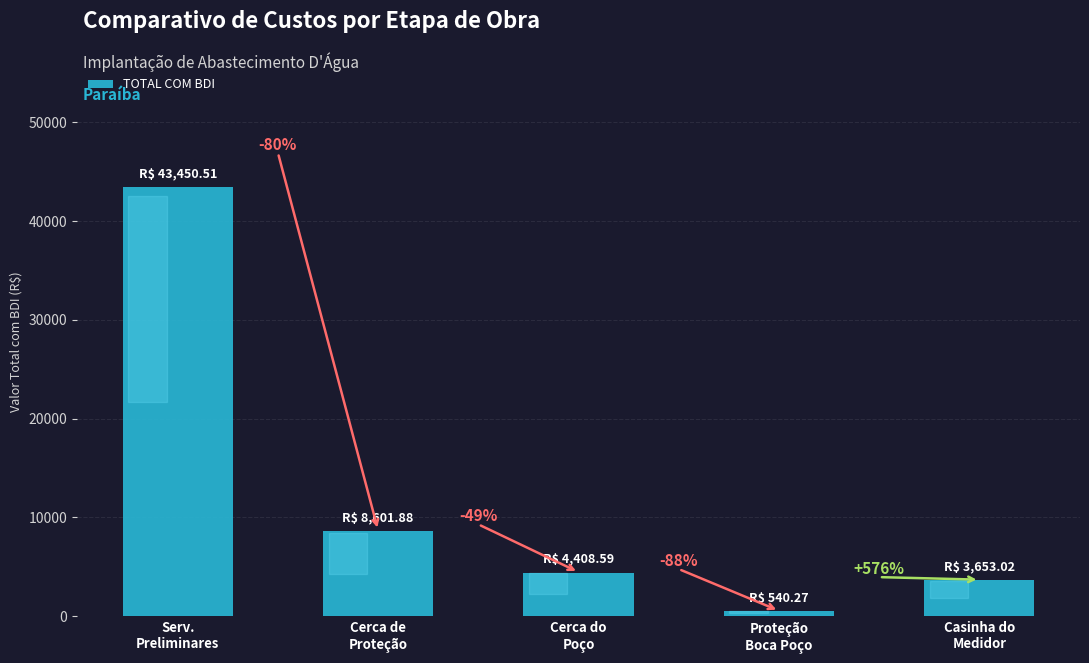

List the labels in order of value, largest first.

Serv.
Preliminares, Cerca de
Proteção, Cerca do
Poço, Casinha do
Medidor, Proteção
Boca Poço